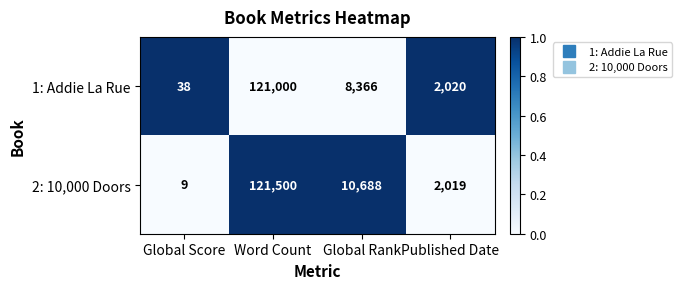

Which series has the largest total across all categories?

2: 10,000 Doors